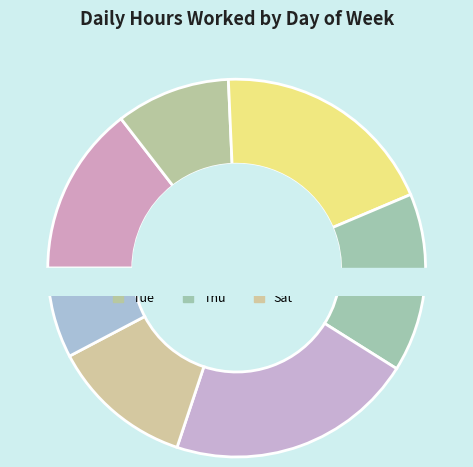

What percentage is the Wed slice, to the nearest percent?

15%